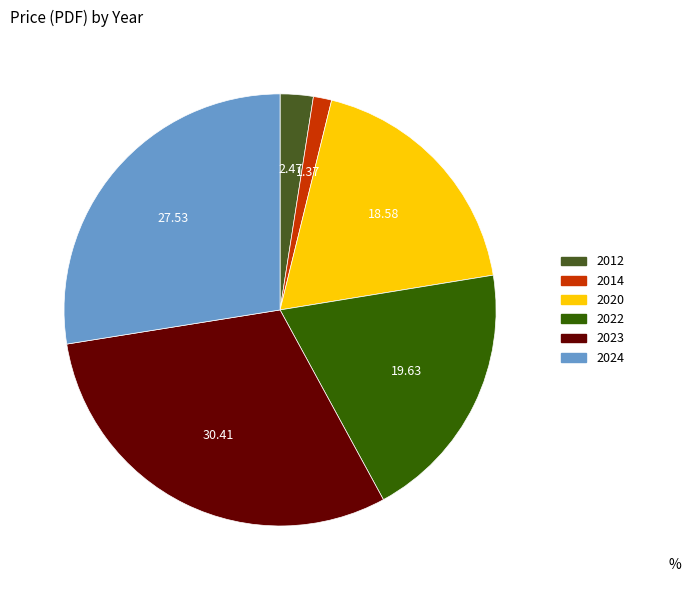

Which has a higher value, 2014 or 2022?

2022